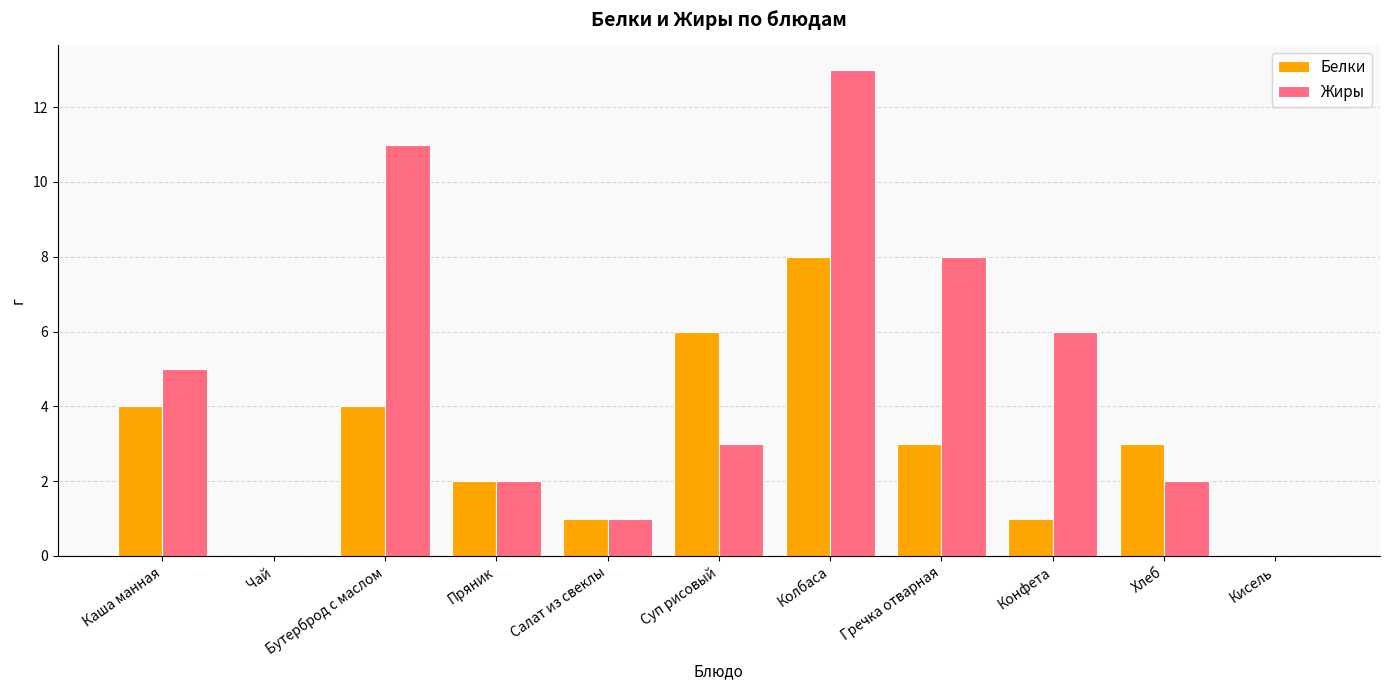

What is the approximate value of Белки at Хлеб?

3